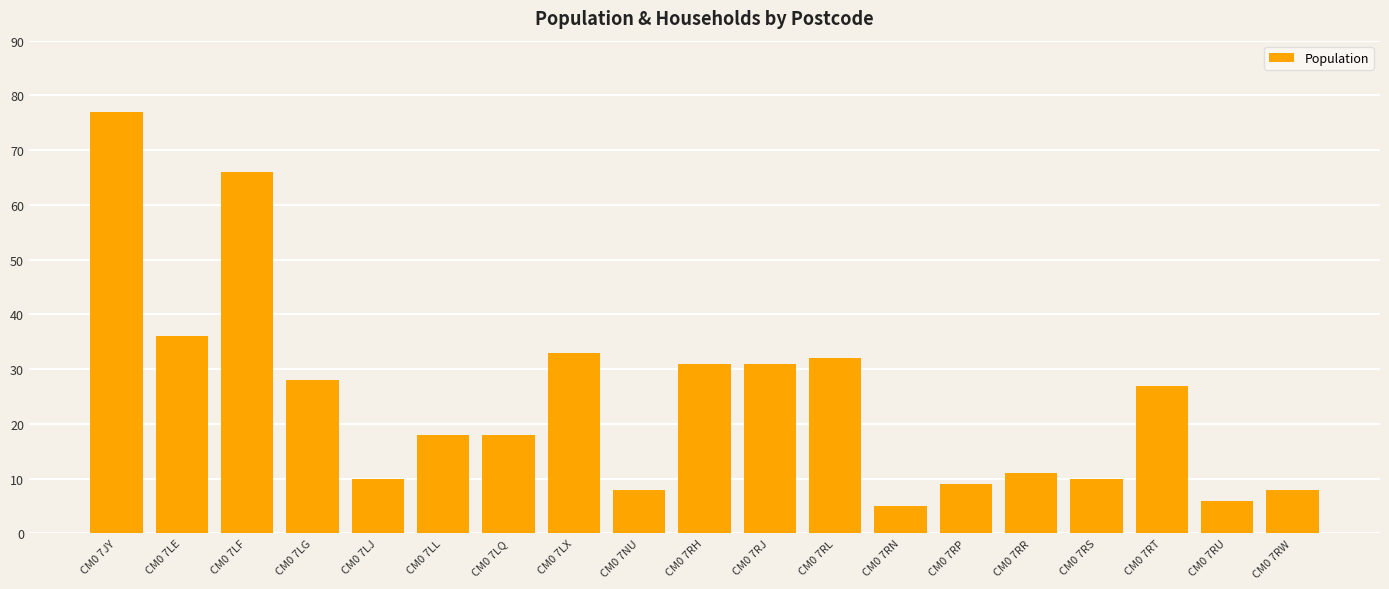

What is the greatest value displayed?

77